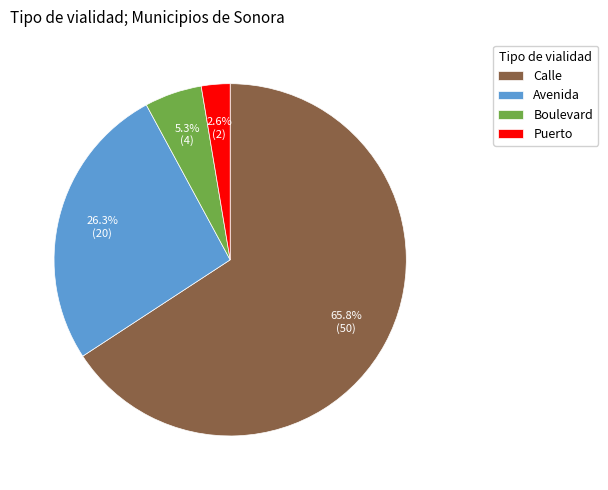

To the nearest percent, what portion does Calle represent?

66%